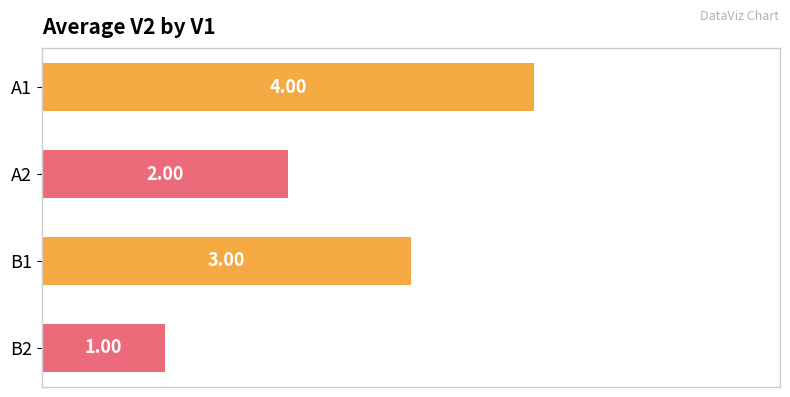

List the labels in order of value, smallest first.

B2, A2, B1, A1